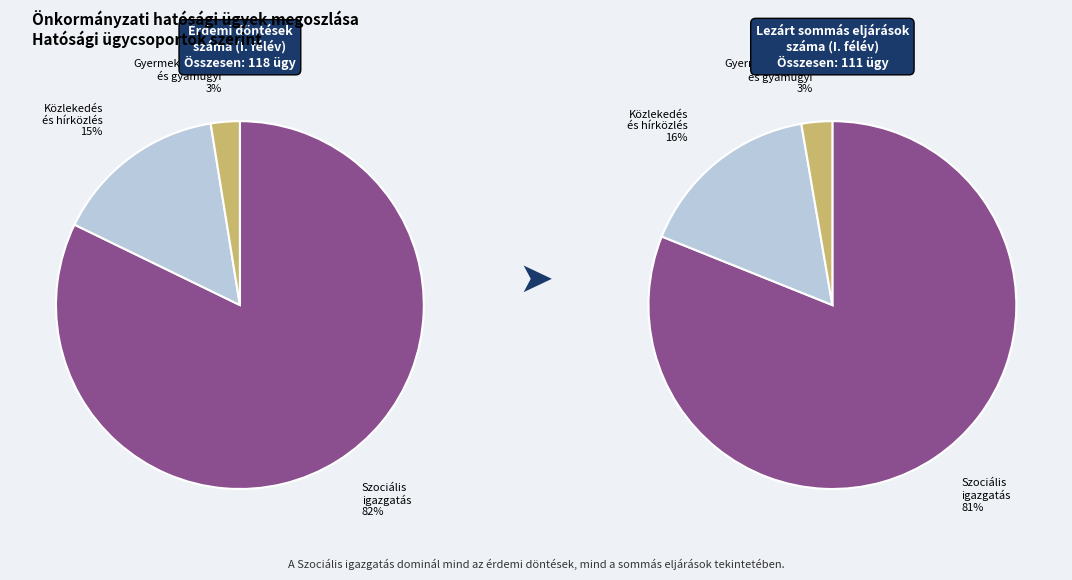

What is the smallest slice in the pie chart?

Gyermekvédelmi és gyámügyi igazgatás